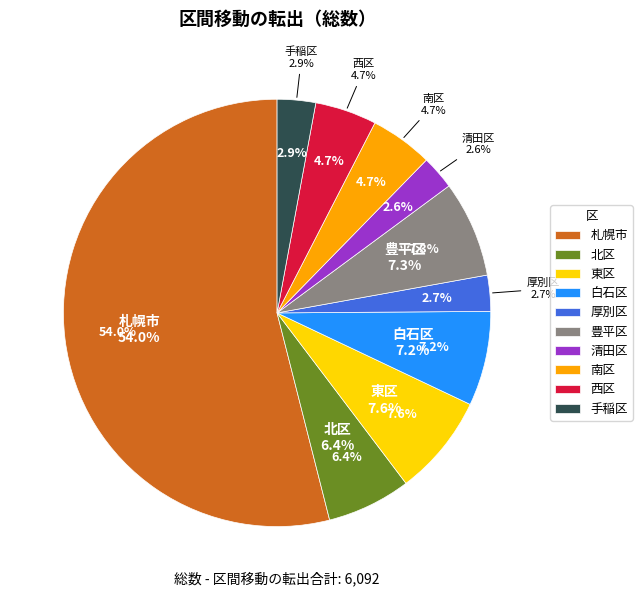

The 西区 slice represents 15% of the pie. True or false?

False